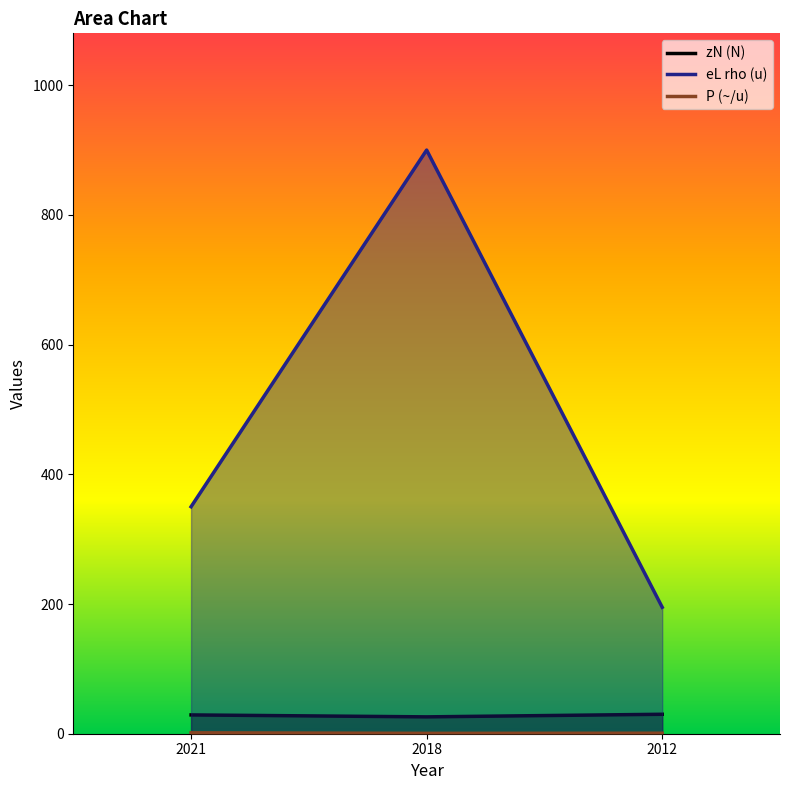

How many lines are shown in the chart?

3